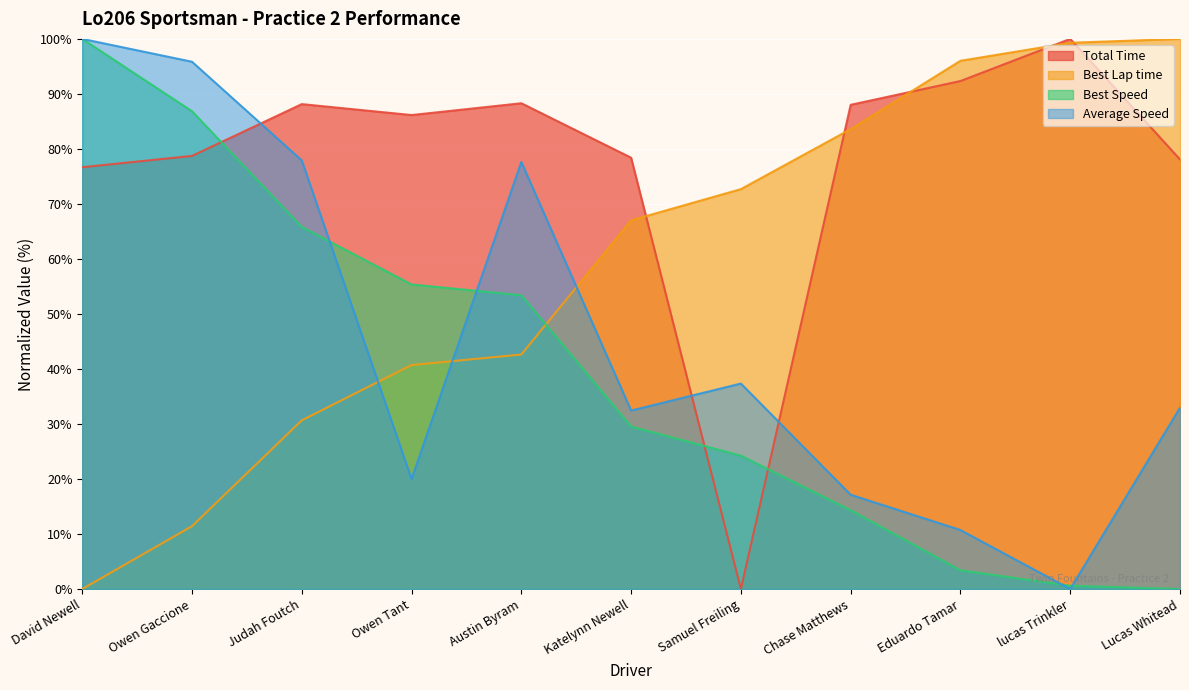

What is the sum of all Best Lap time values?

644.0